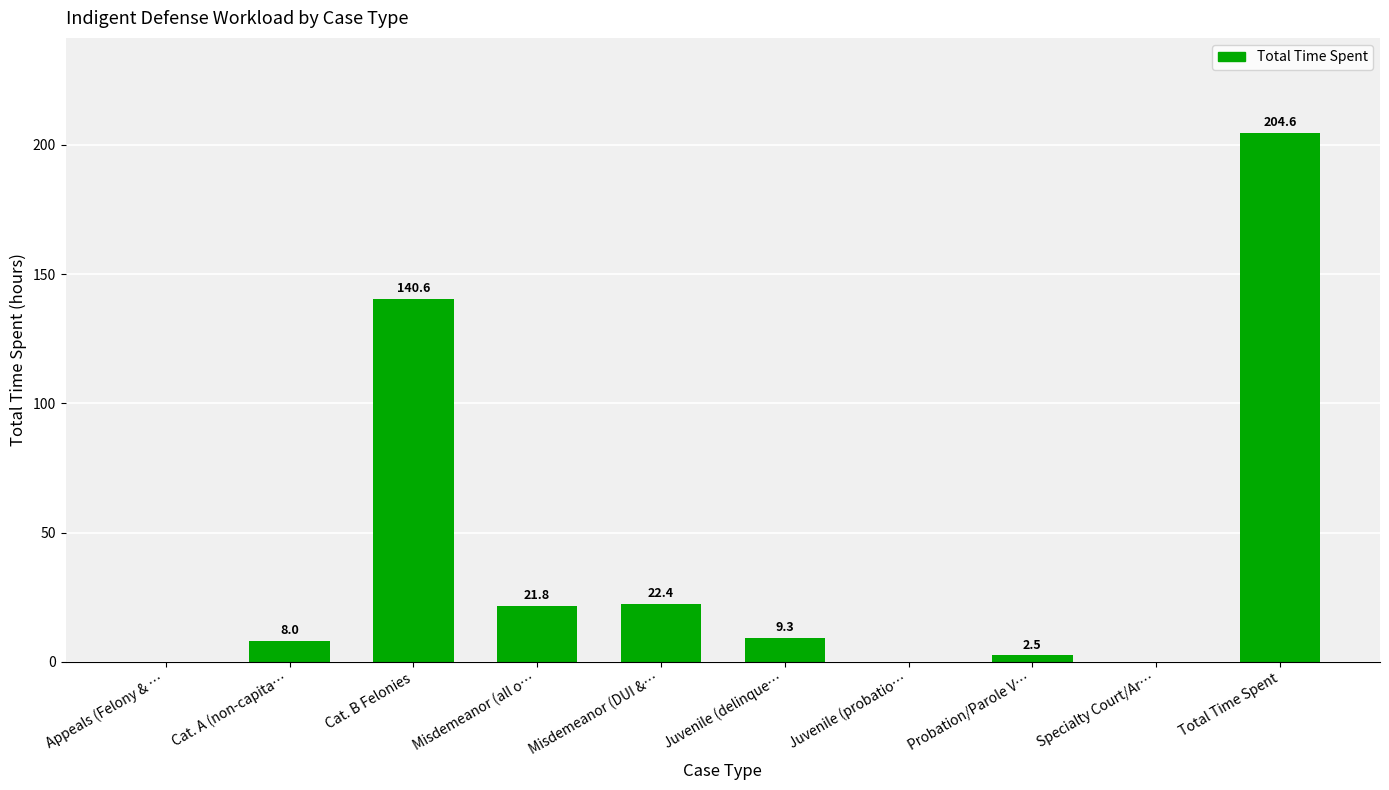

At which label is the value closest to 102?

Cat. B Felonies